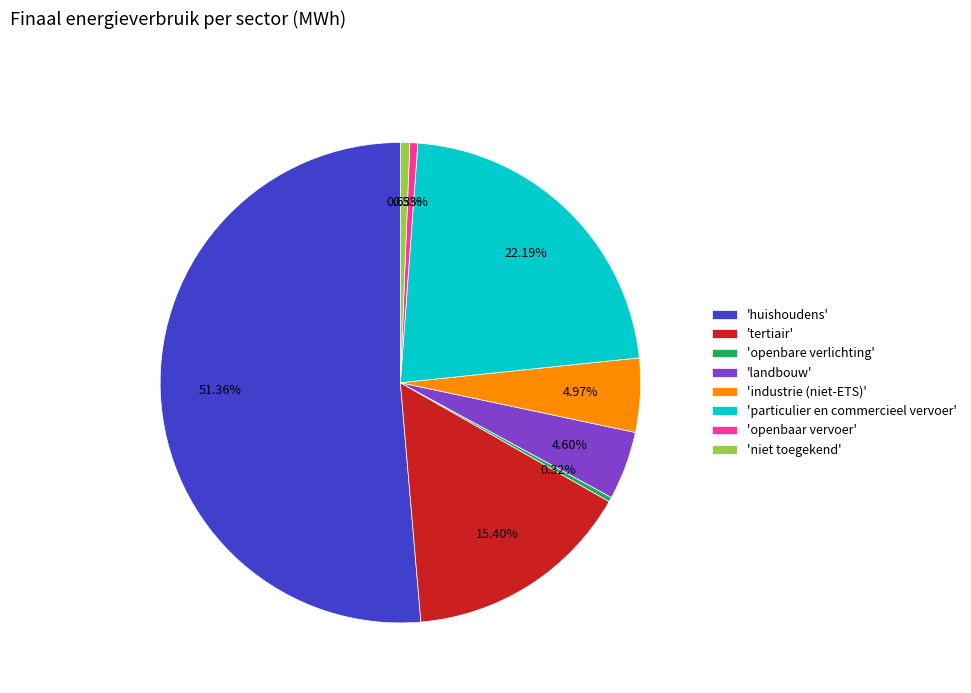

Count the number of slices in the pie.

8